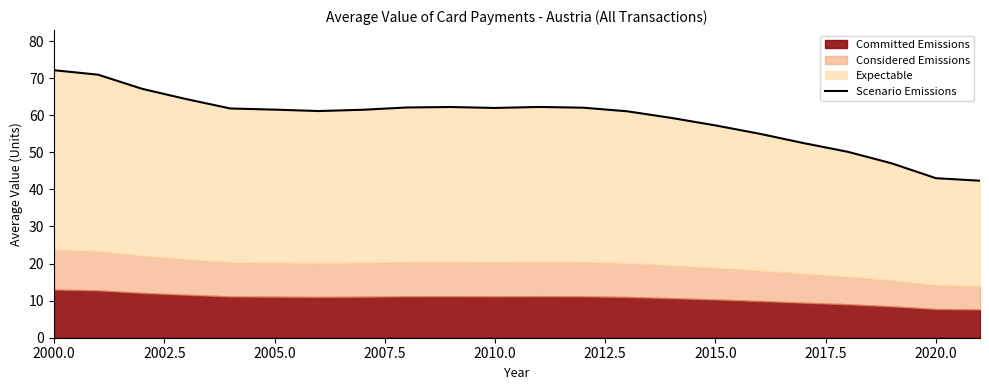

Does the chart display data point markers on the line(s)?

No